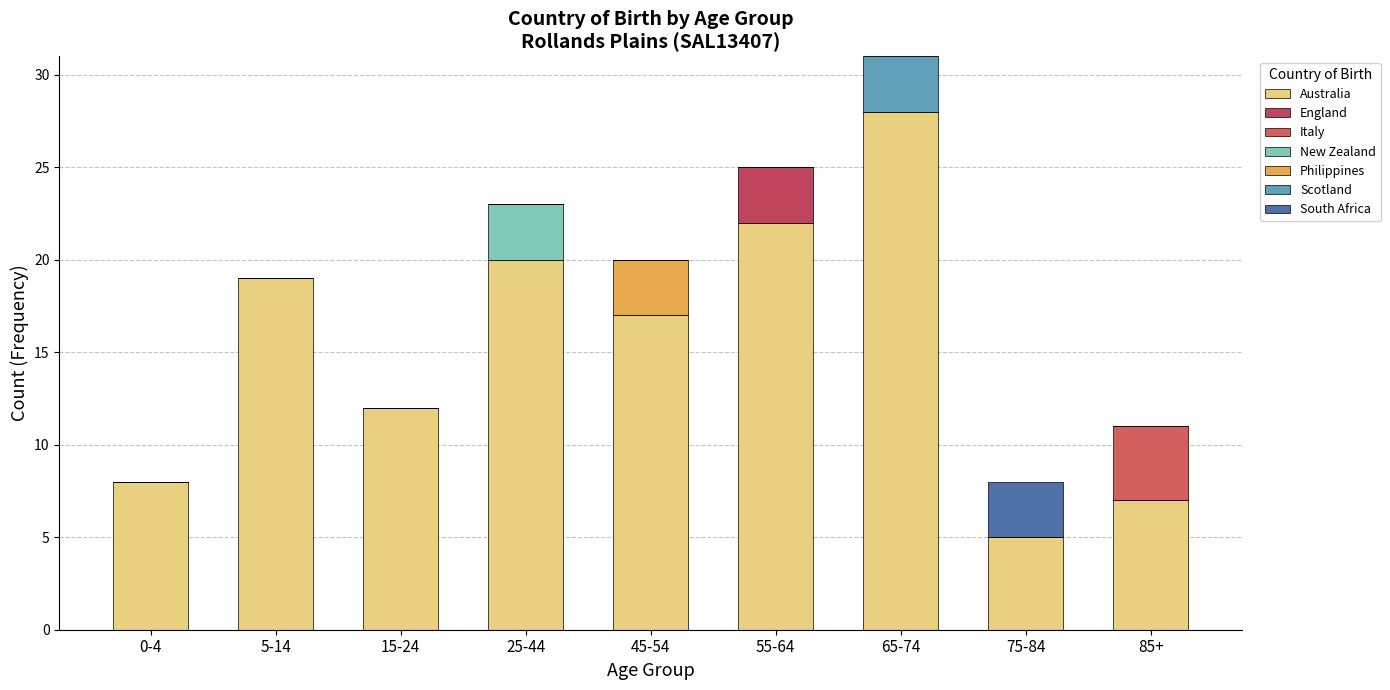

Are the bars grouped side by side (vs. stacked)?

No